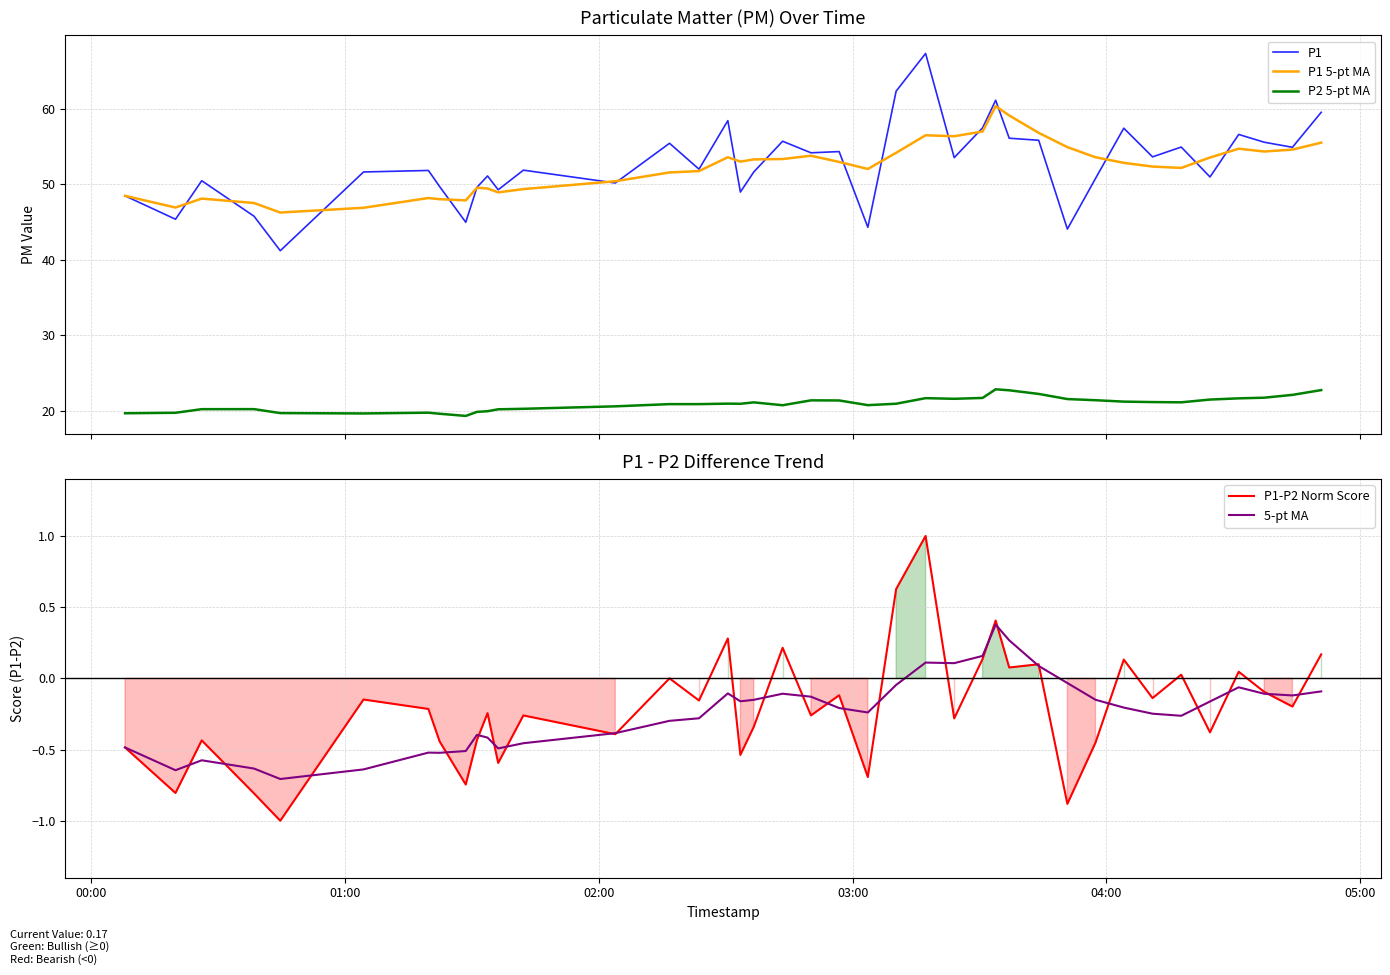

True or false: P2 5-pt MA and P1 5-pt MA cross at least once.

False